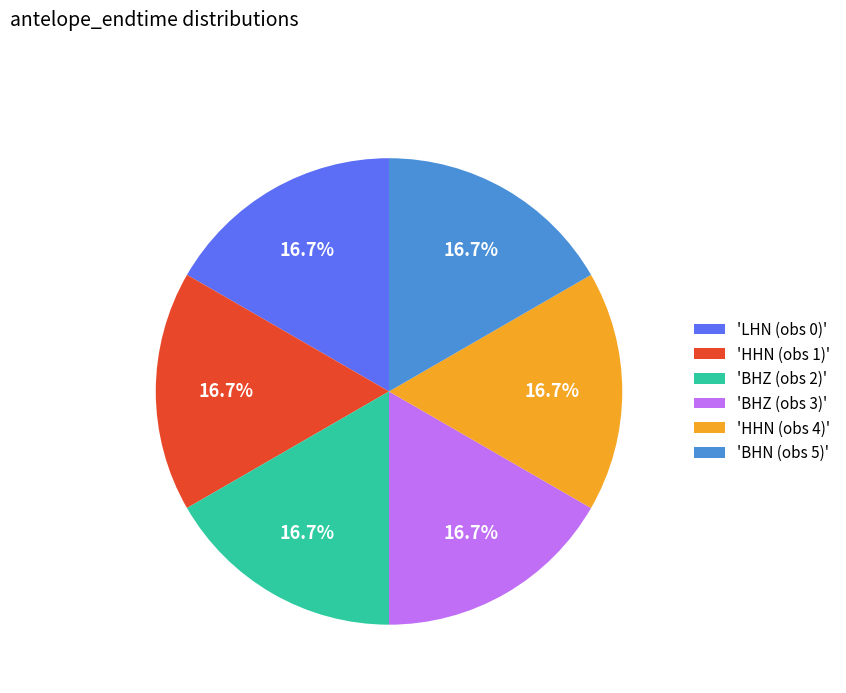

Is there any slice that represents more than half of the pie?

No